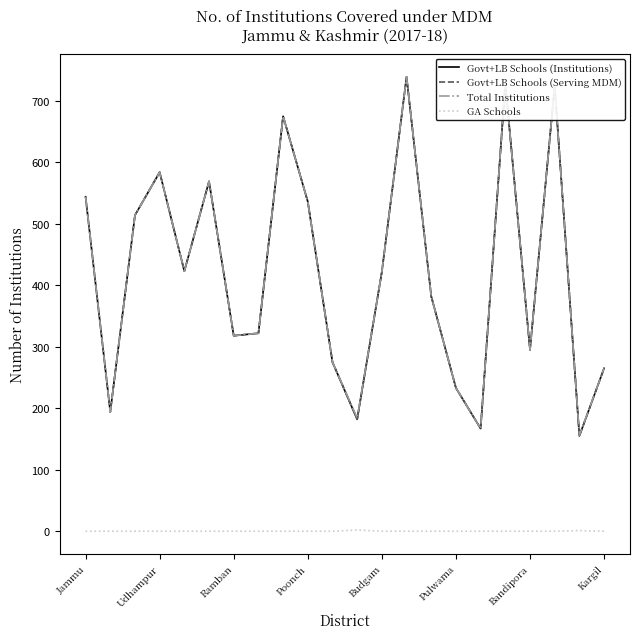

Which series has the widest spread of values?

Govt+LB Schools (Institutions)